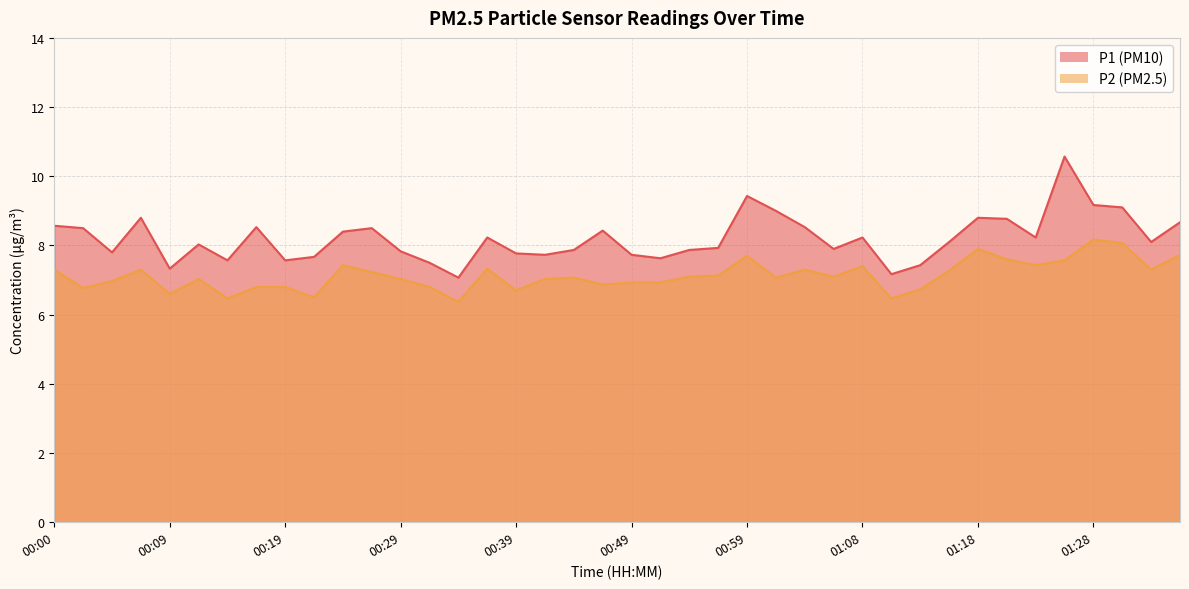

What is the difference between the P1 values at 00:27 and 00:09?

1.2